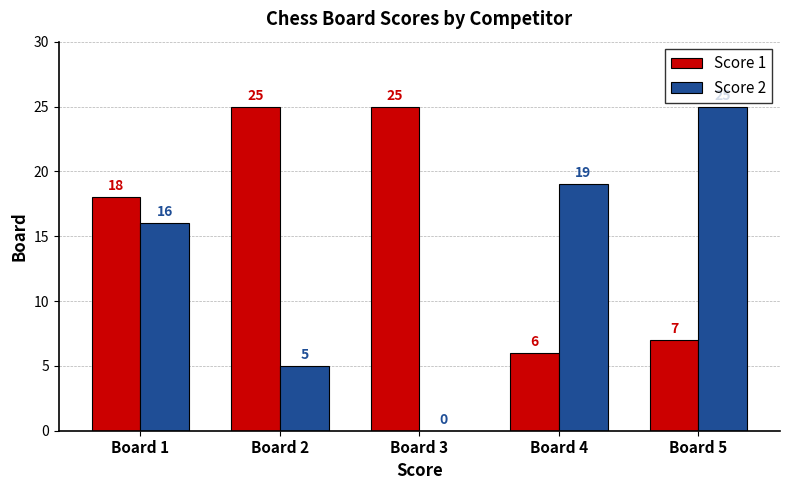

How many values in Score 2 are above zero?

4